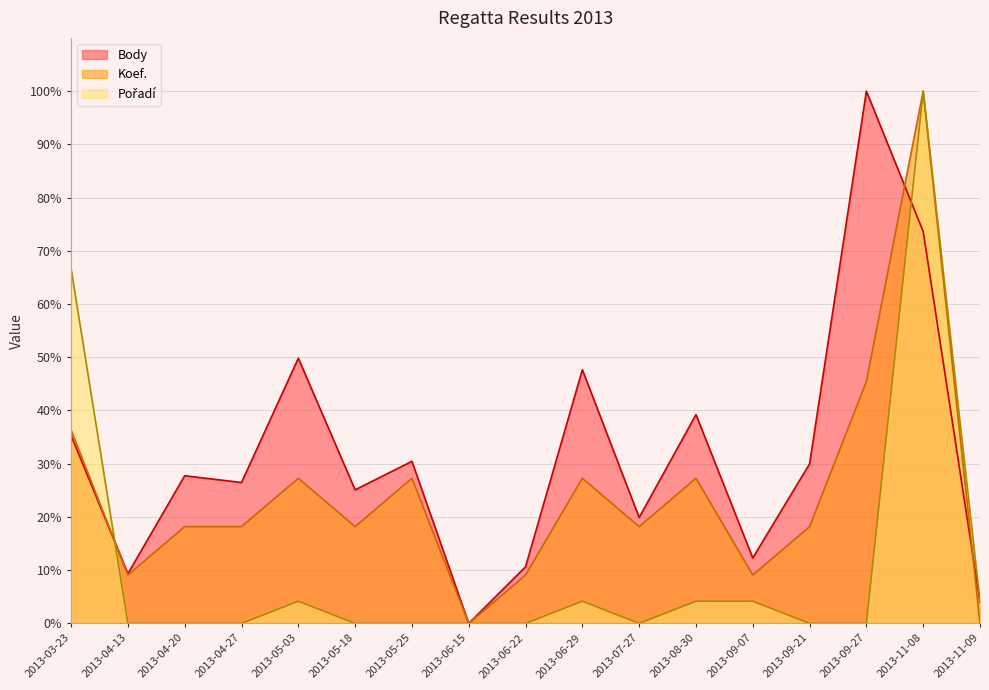

The Koef. series shows 37.9 at 2013-06-15. True or false?

False